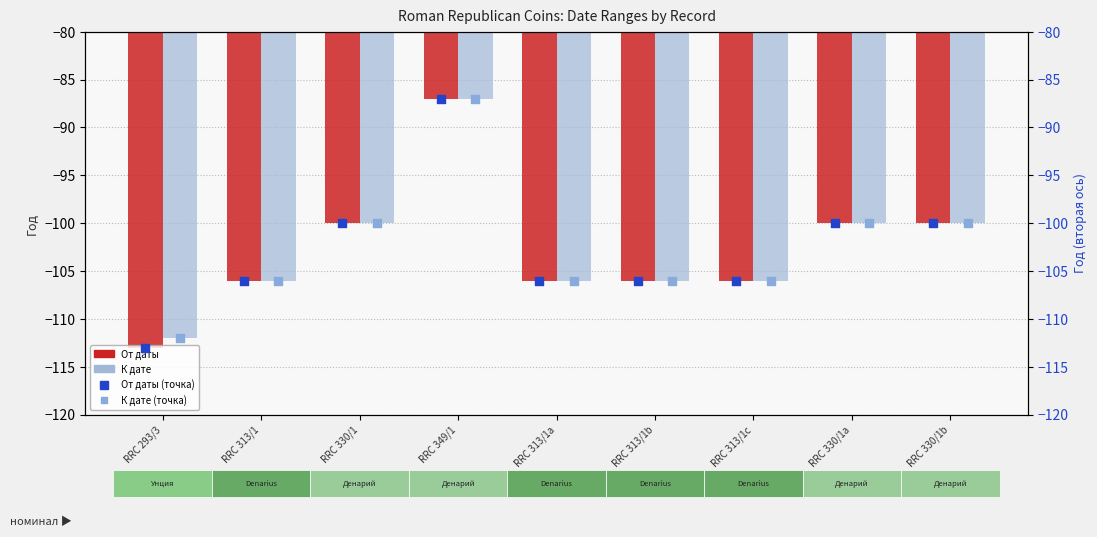

What is the total value across all series at RRC 313/1a?

-424